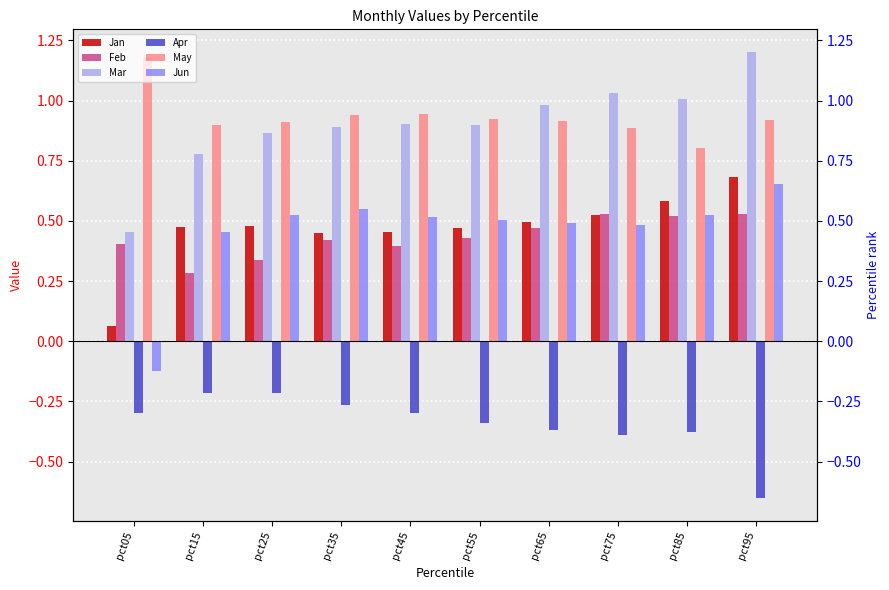

At which label is Feb closest to 0?

pct15